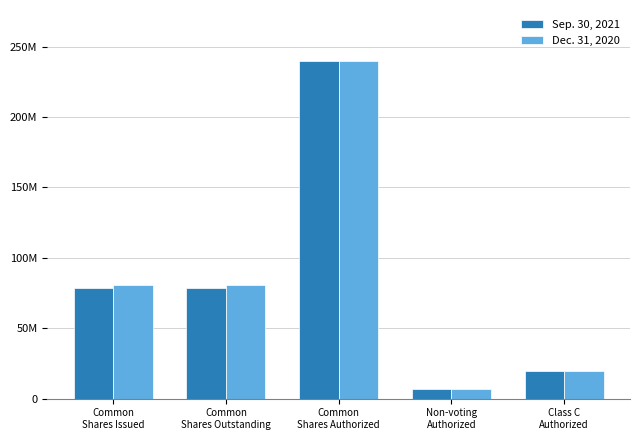

List the labels in order of Dec. 31, 2020 value, smallest first.

Non-voting
Authorized, Class C
Authorized, Common
Shares Issued, Common
Shares Outstanding, Common
Shares Authorized